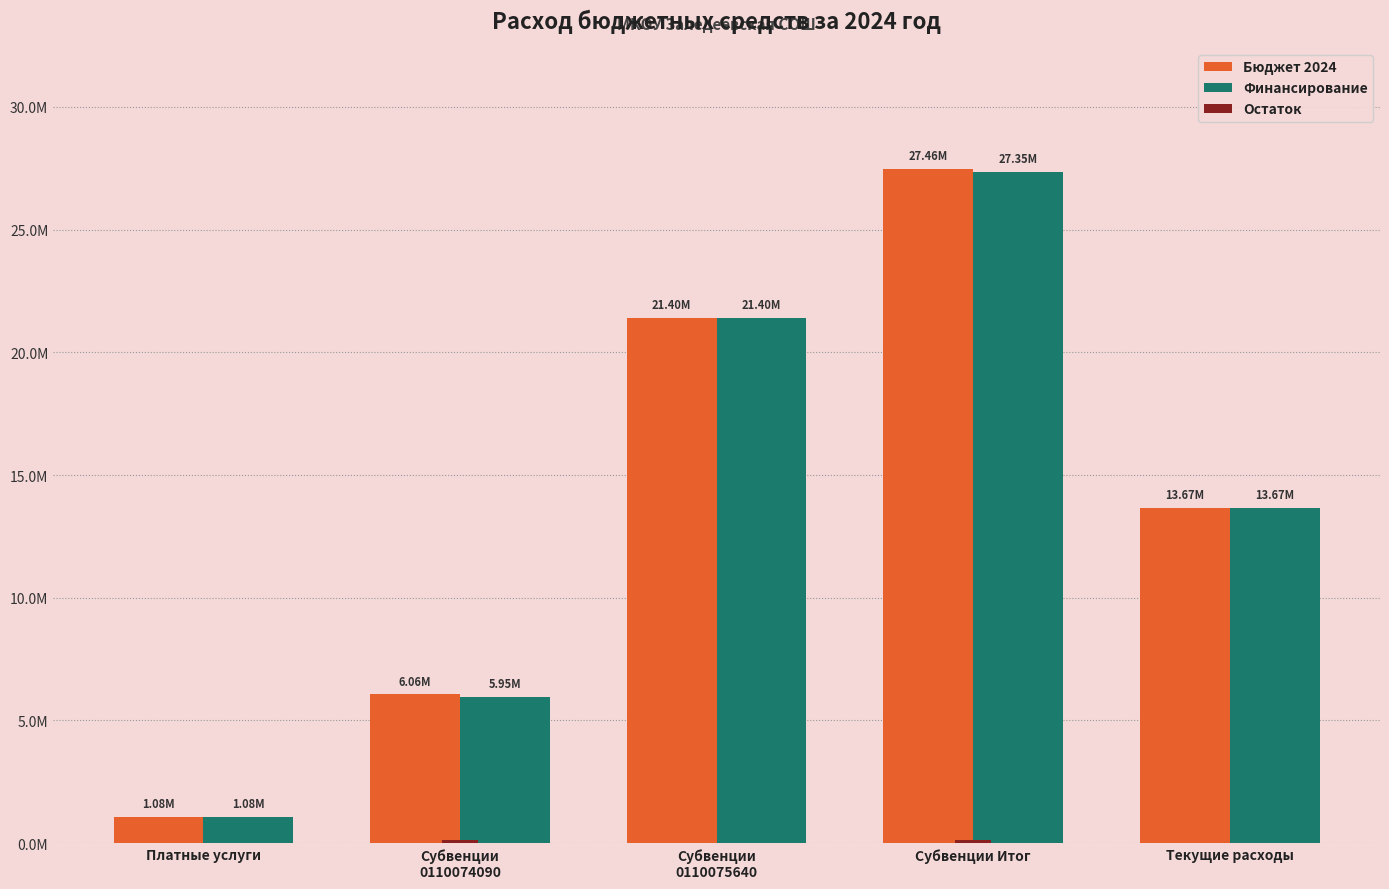

At which label is Остаток closest to 56810?

Текущие расходы